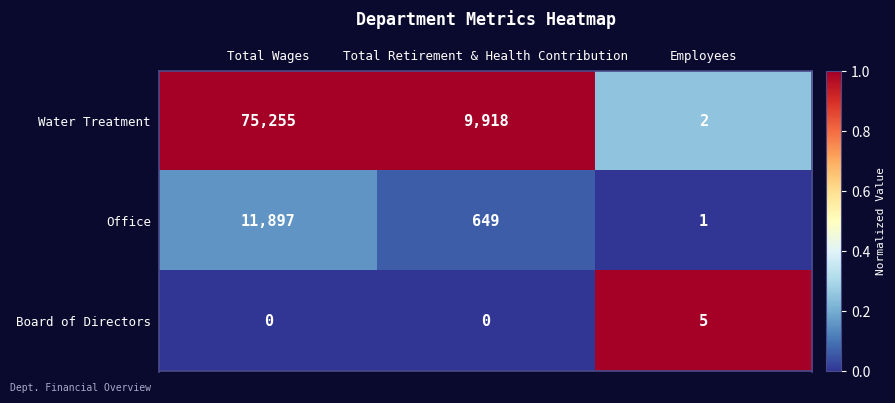

List the series in order of their peak value, lowest first.

Board of Directors, Office, Water Treatment